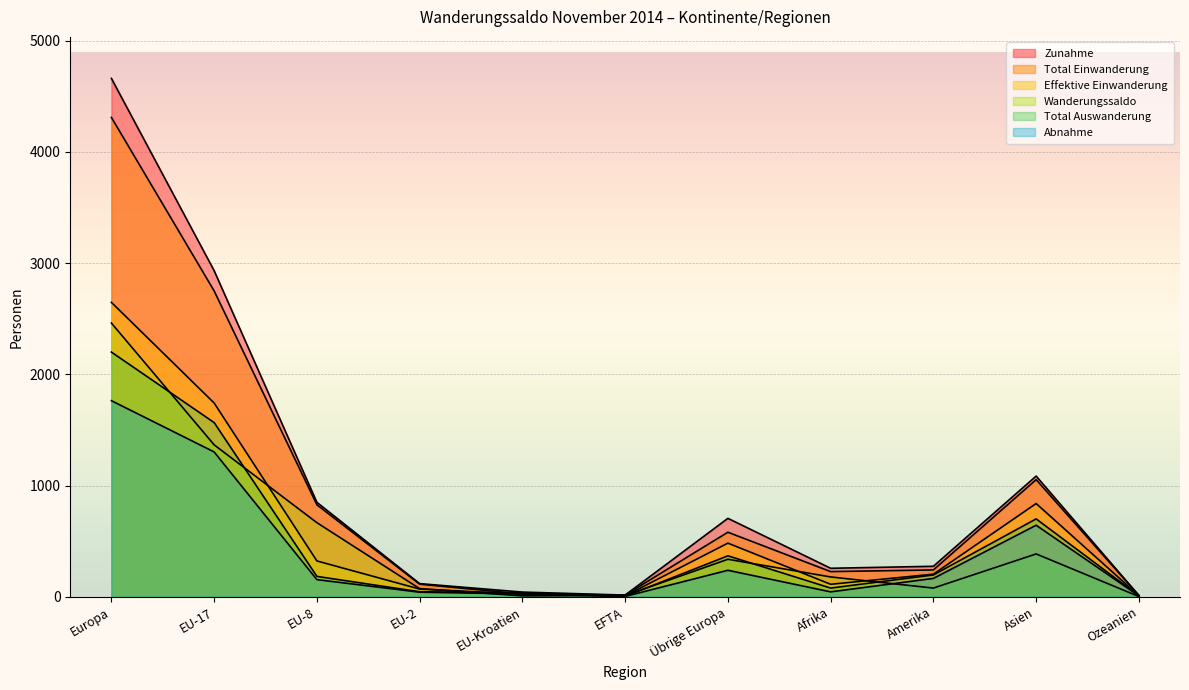

What are all the series names shown in the legend?

Zunahme, Total Einwanderung, Total Auswanderung, Effektive Einwanderung, Abnahme, Wanderungssaldo